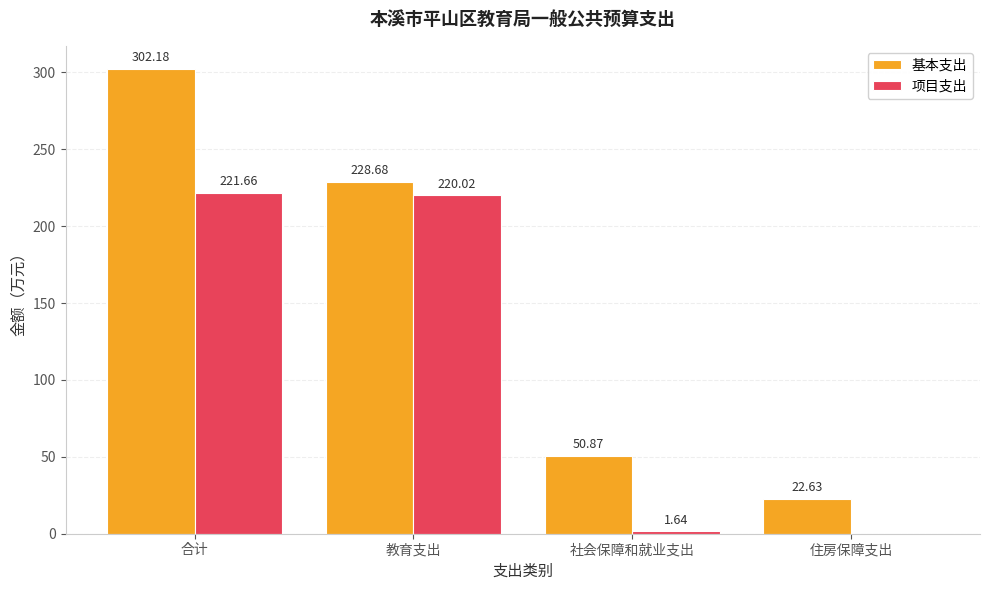

What is the total value across all series at 教育支出?

448.7